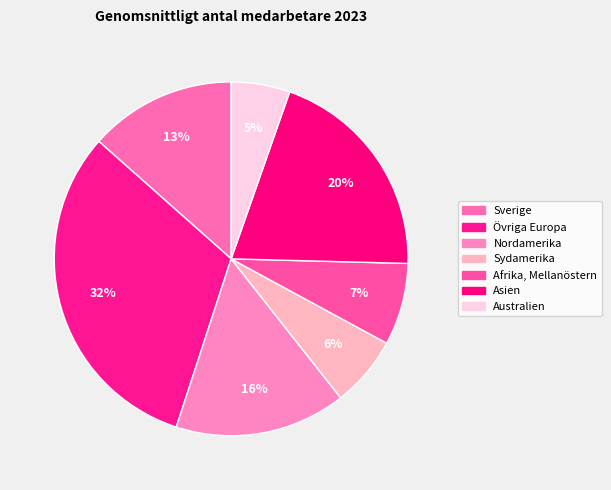

How many slices are in this pie chart?

7